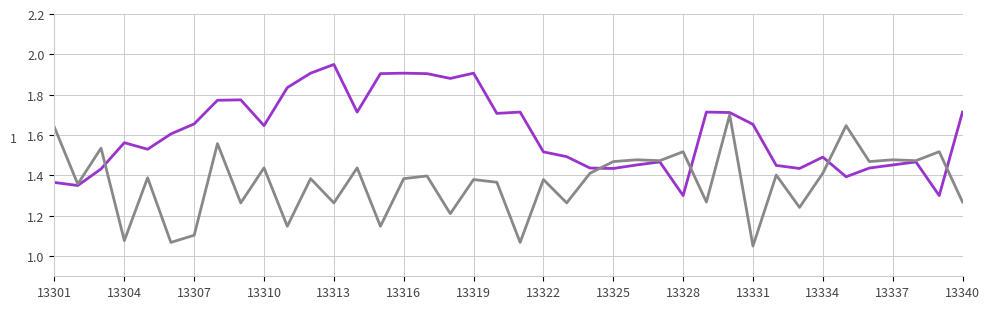

How many lines are shown in the chart?

2